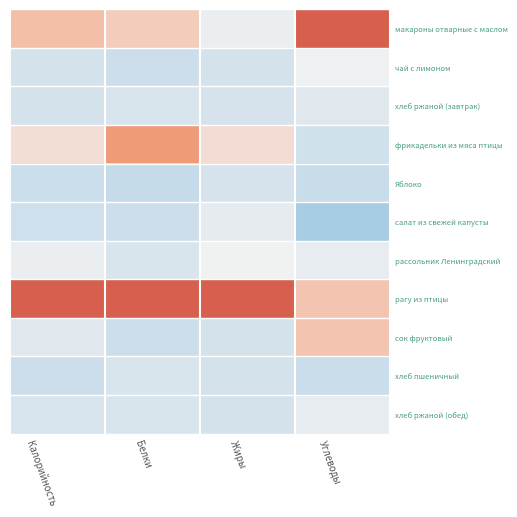

Between Калорийность and Углеводы, which is larger?

Углеводы